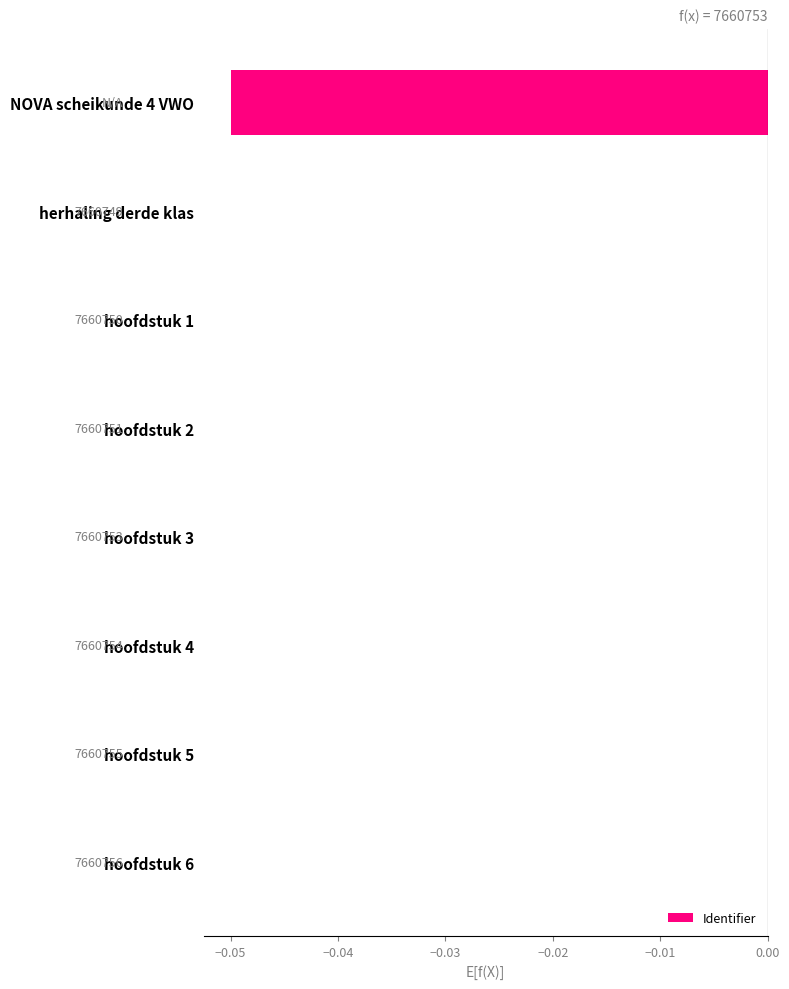

Are the bars horizontal?

Yes